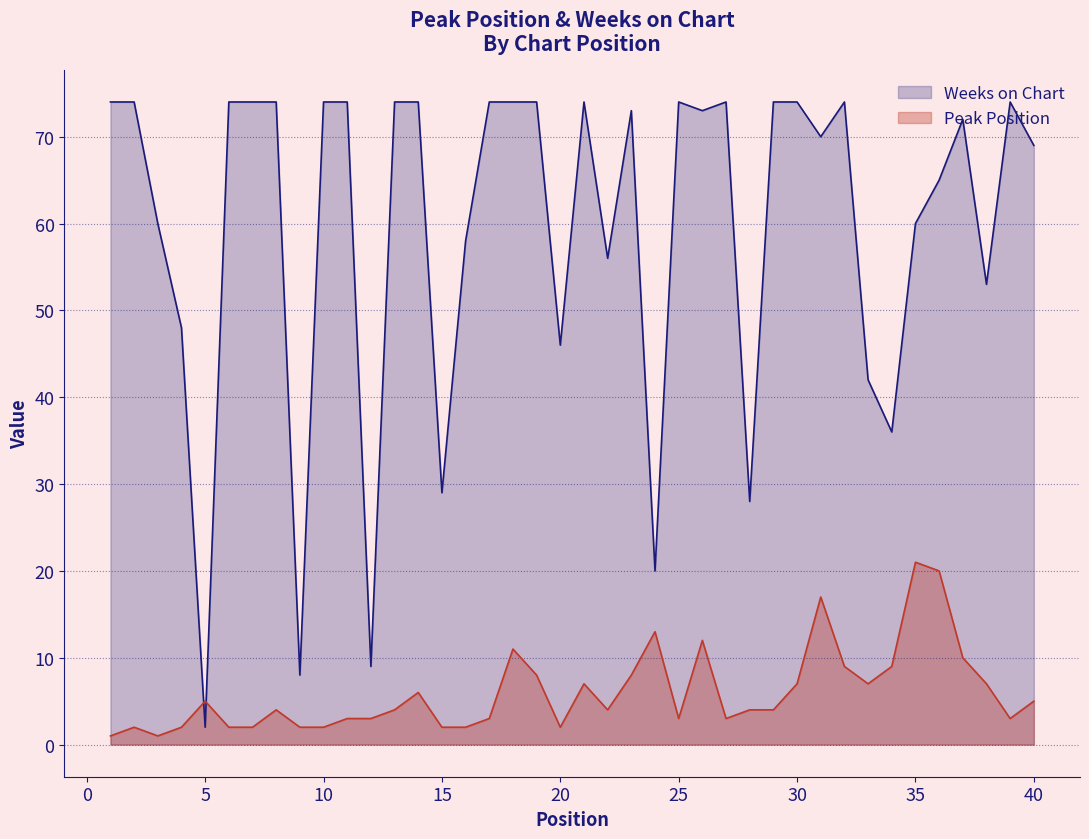

Where does the Weeks on Chart series first go above 73?

1